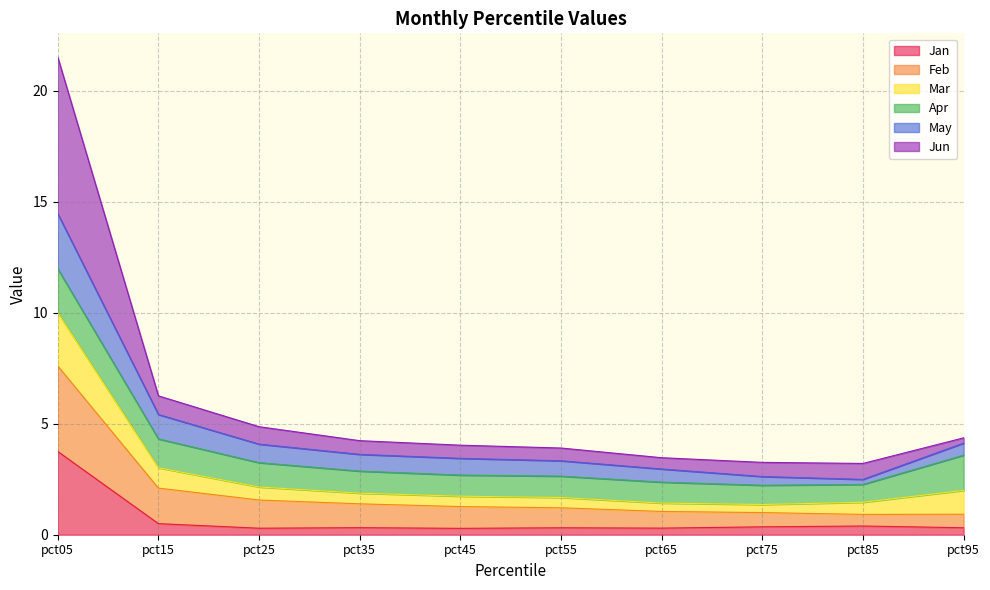

Does the chart have visible grid lines?

Yes